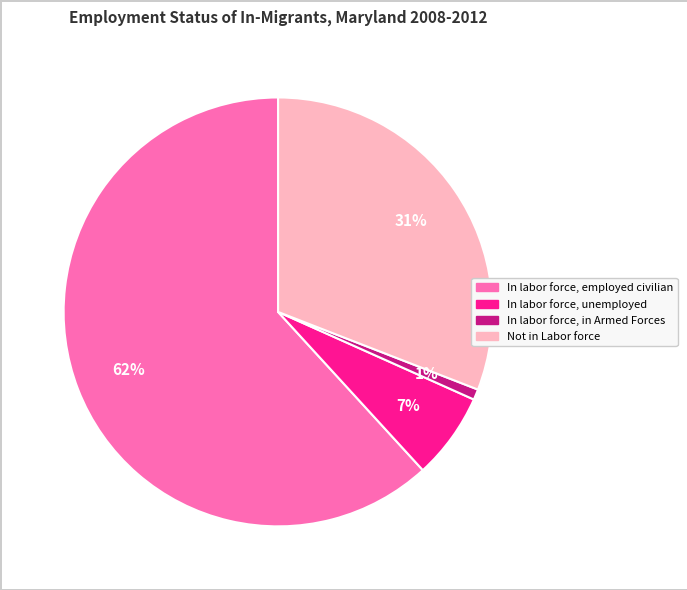

The In labor force, unemployed slice represents 1% of the pie. True or false?

False